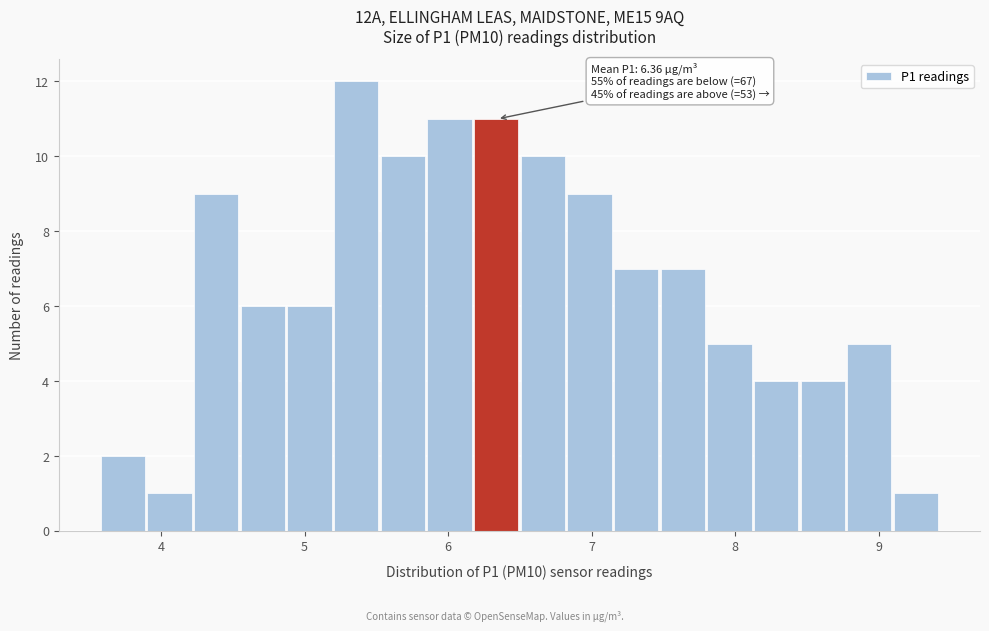

Around what value on the x-axis is the tallest bar? Give the approximate position of its centre, as read against the axis.

5.4